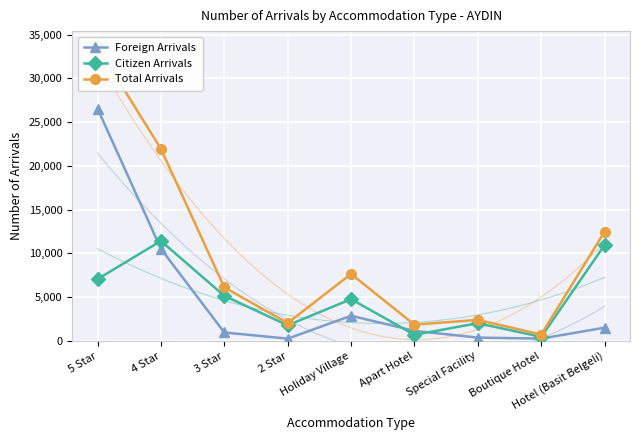

What is the total value across all series at Hotel (Basit Belgeli)?

24984